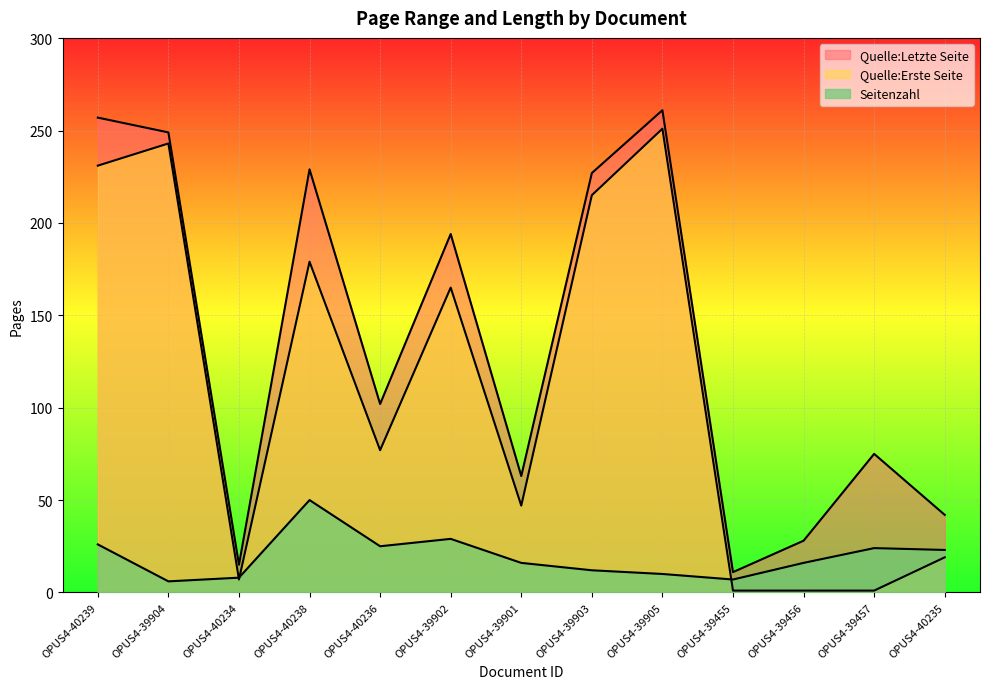

How many interior local peaks does the Seitenzahl series have?

3